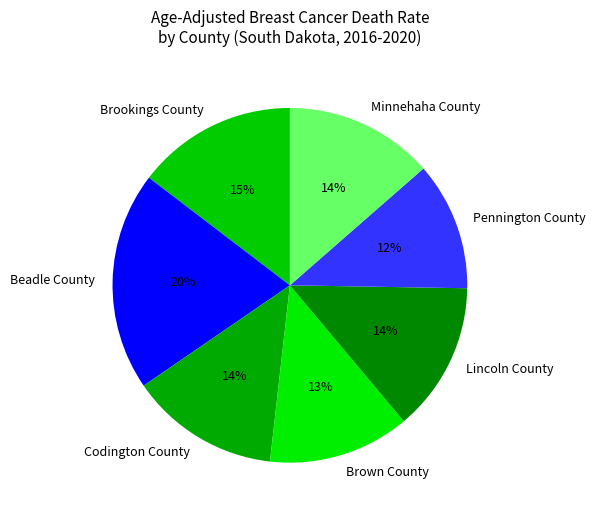

To the nearest percent, what is the average slice percentage?

14%